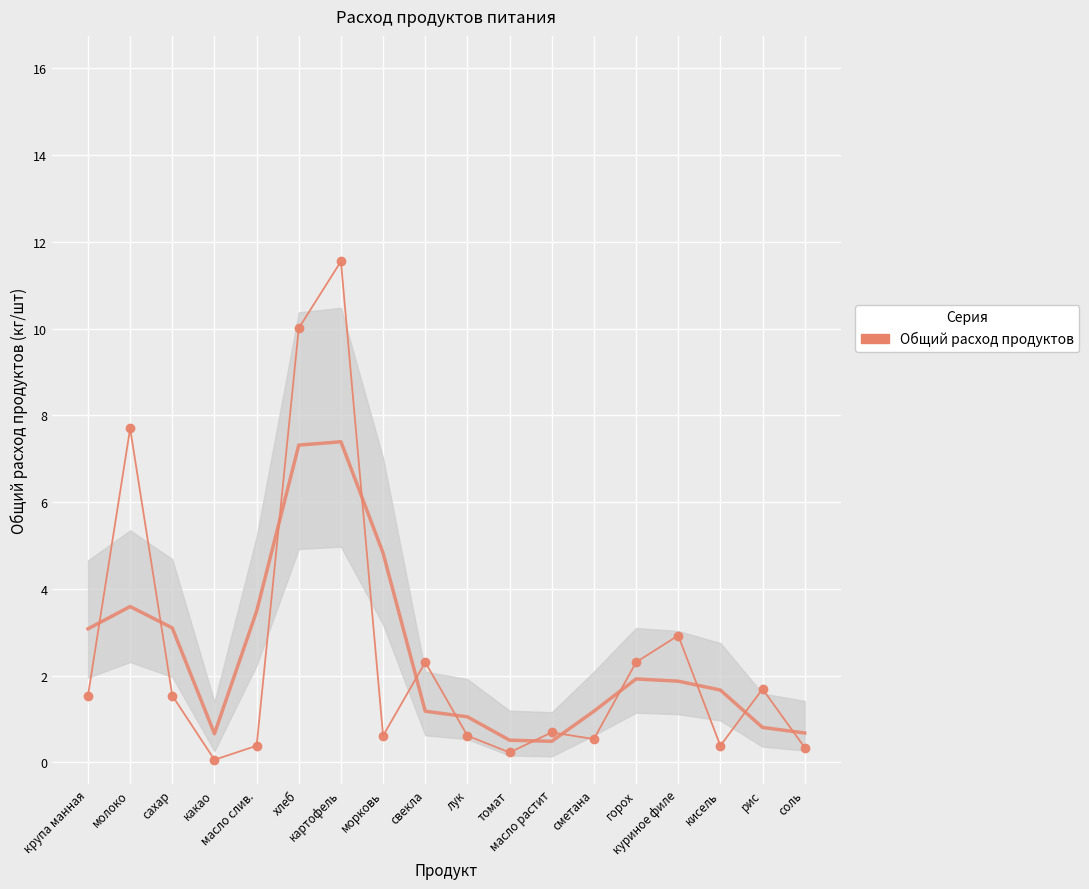

At which label is the value closest to 5?

куриное филе